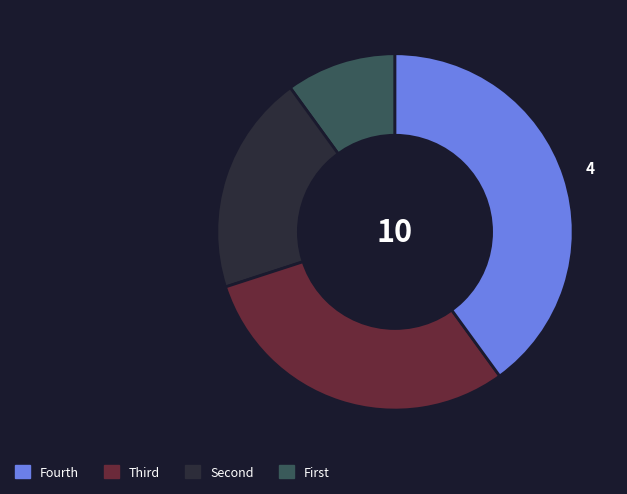

Is there any slice that represents more than half of the pie?

No